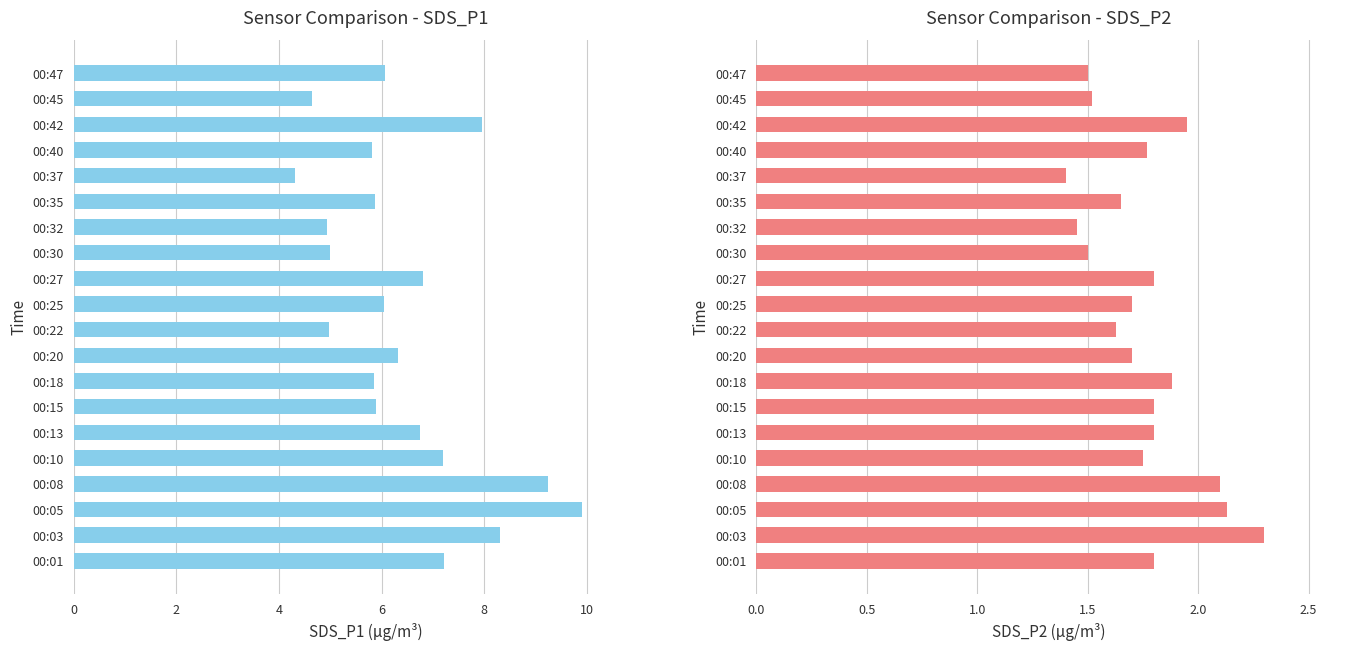

Which series changed the most between 00:13 and 00:45?

SDS_P1